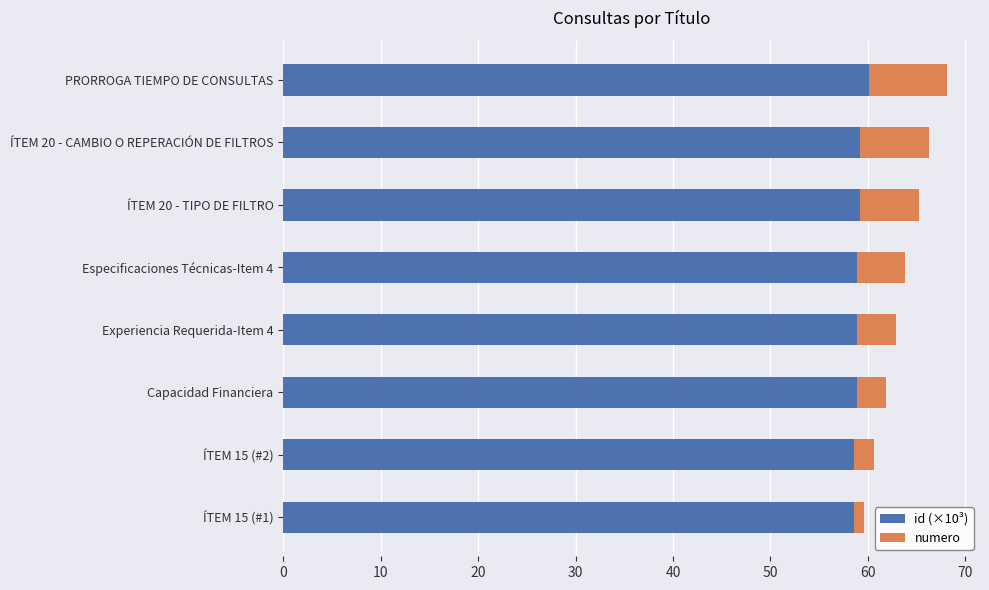

What is the minimum value for id (×10³)?

58.6